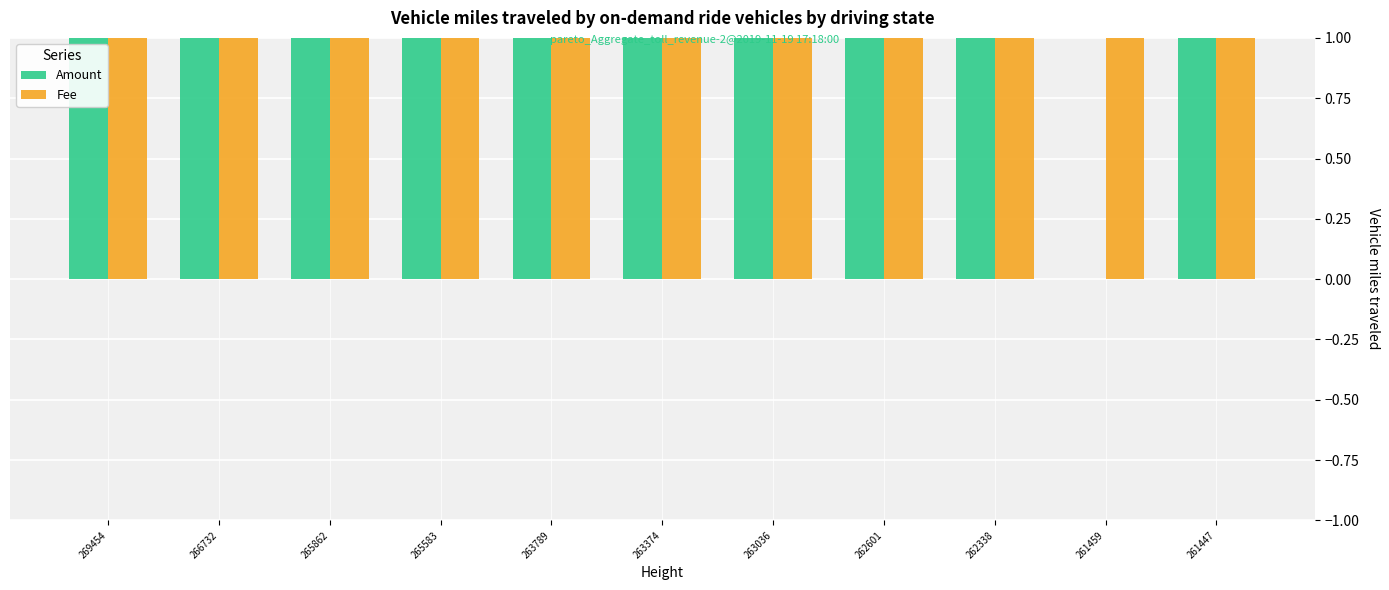

Reading left to right, list all the values displayed in this chart.

Amount: 269454=1	266732=1	265862=1	265583=1	263789=1	263374=1	263036=1	262601=1	262338=1	261459=0	261447=1
Fee: 269454=1	266732=1	265862=1	265583=1	263789=1	263374=1	263036=1	262601=1	262338=1	261459=1	261447=1